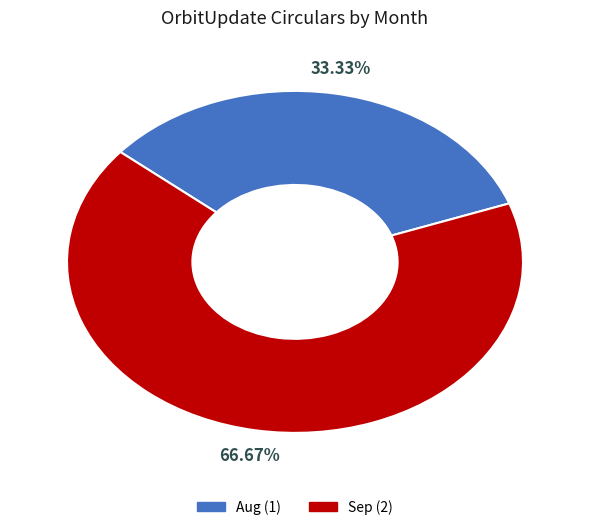

Which slice is the largest?

Sep